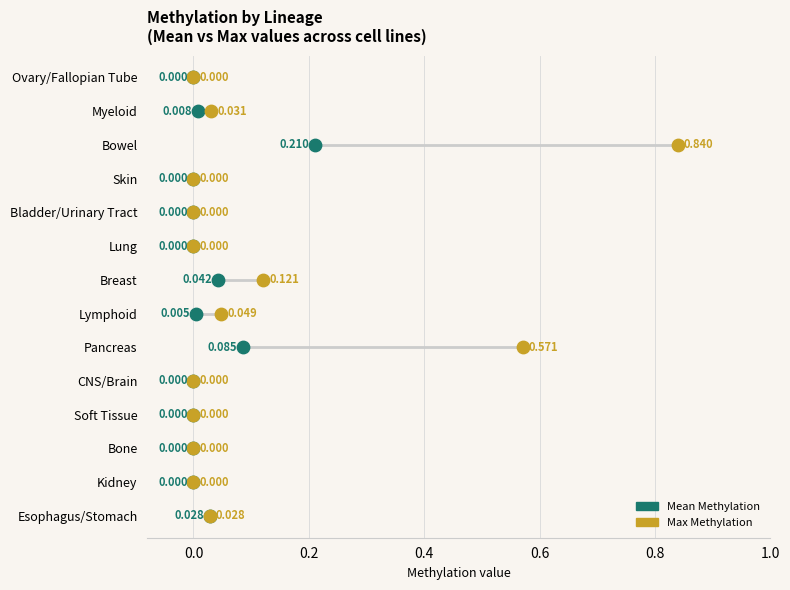

What are all the series names shown in the legend?

Mean Methylation, Max Methylation